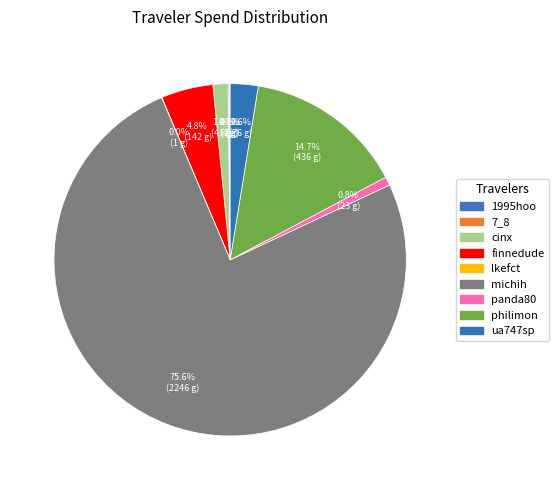

The finnedude slice represents 13% of the pie. True or false?

False